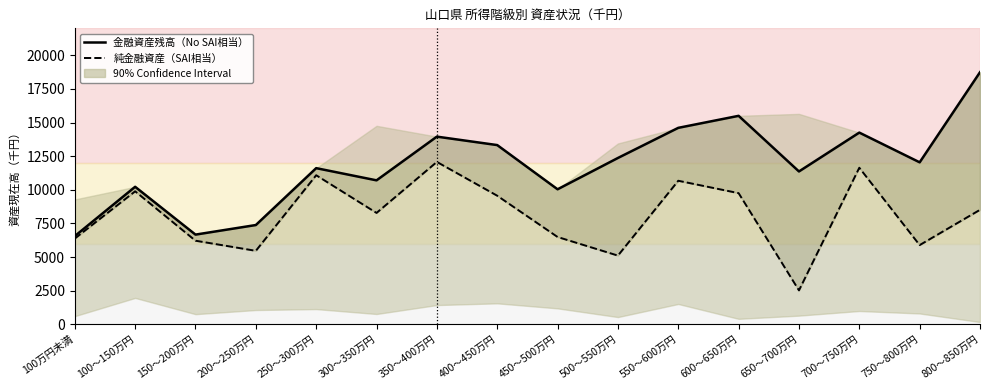

What is the difference between the maximum and second lowest values in the 純金融資産 series?

6963